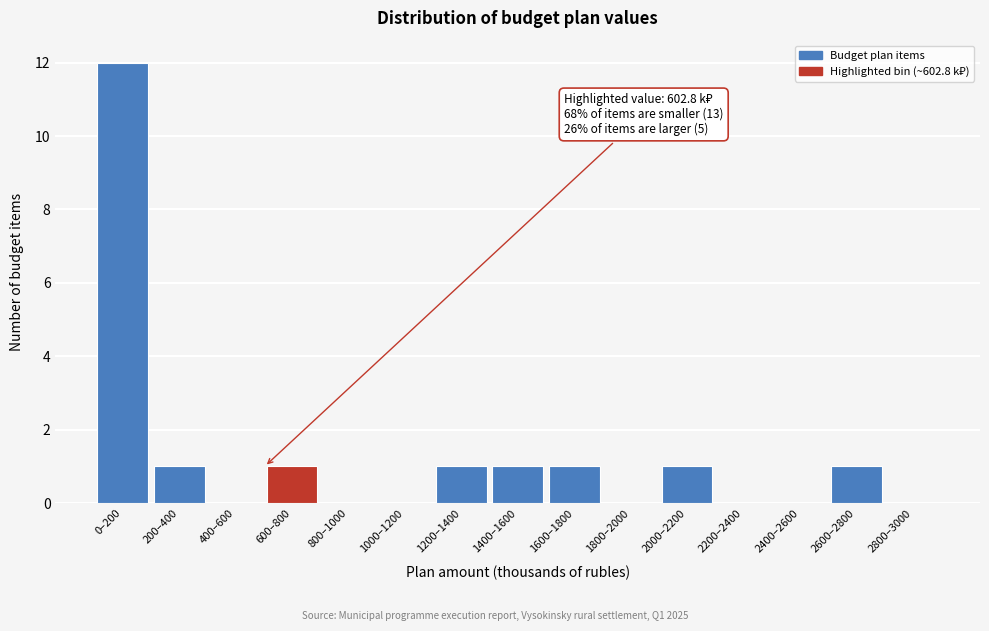

Reading right to left, list all the values displayed in this chart.

2800–3000=0	2600–2800=1	2400–2600=0	2200–2400=0	2000–2200=1	1800–2000=0	1600–1800=1	1400–1600=1	1200–1400=1	1000–1200=0	800–1000=0	600–800=1	400–600=0	200–400=1	0–200=12